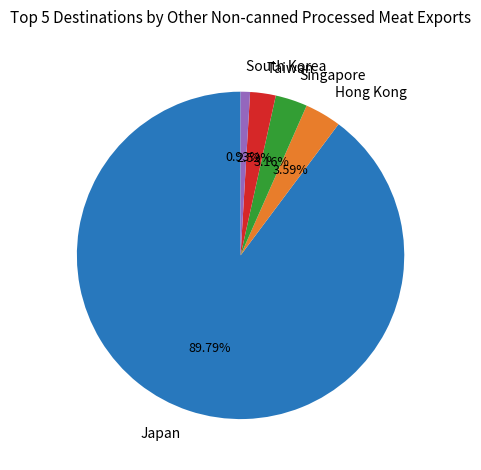

Do South Korea and Hong Kong together represent more than half of the pie?

No